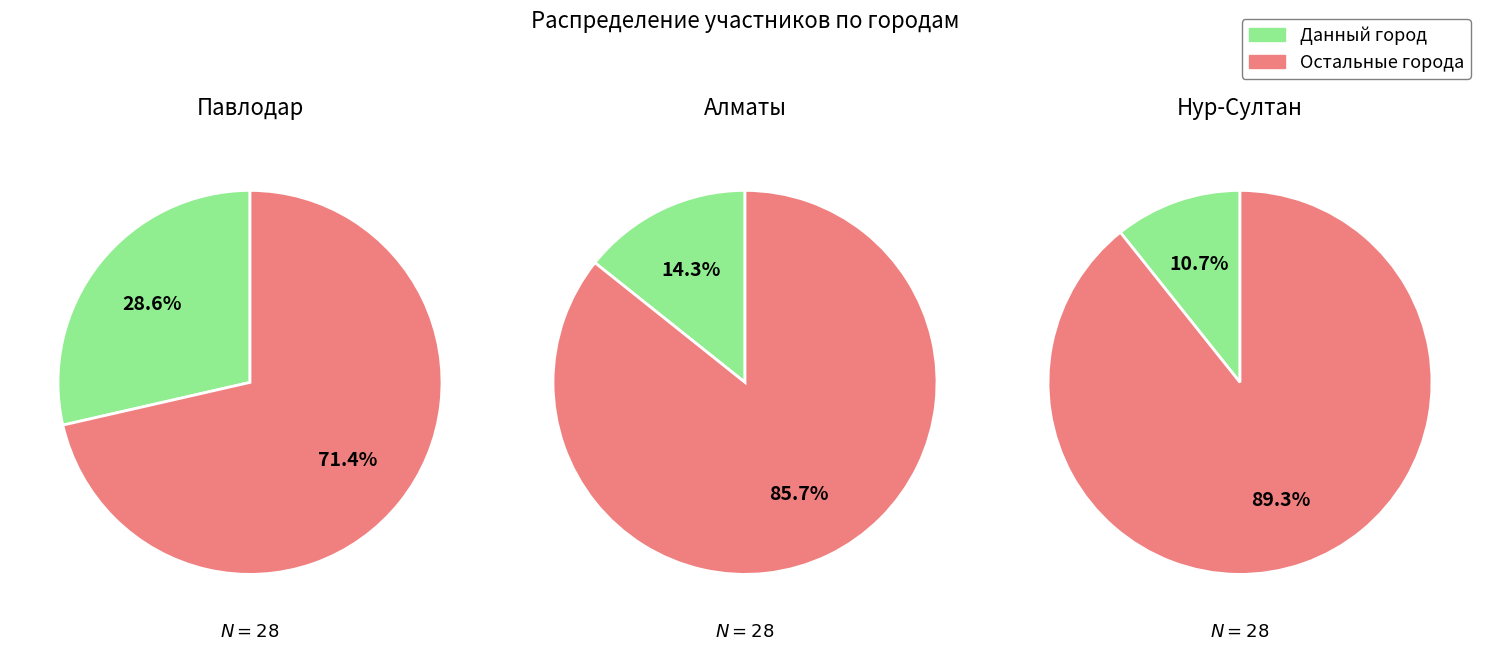

Does 3 account for over 50% of the chart?

No